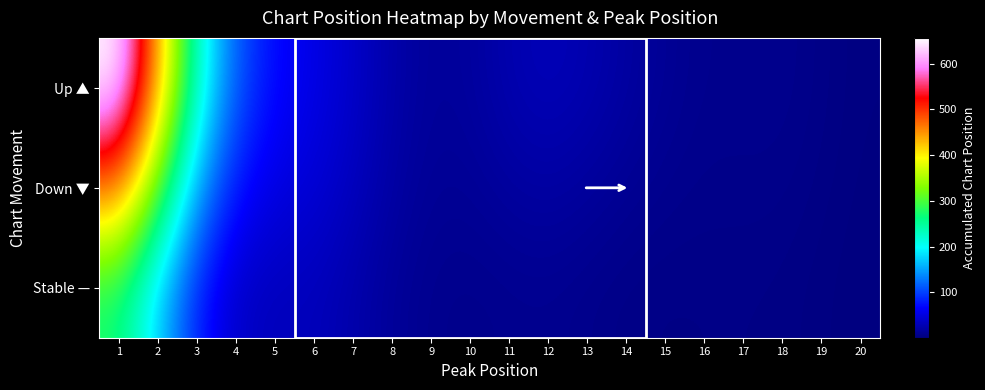

Which series has the largest range (max minus min)?

Up ▲